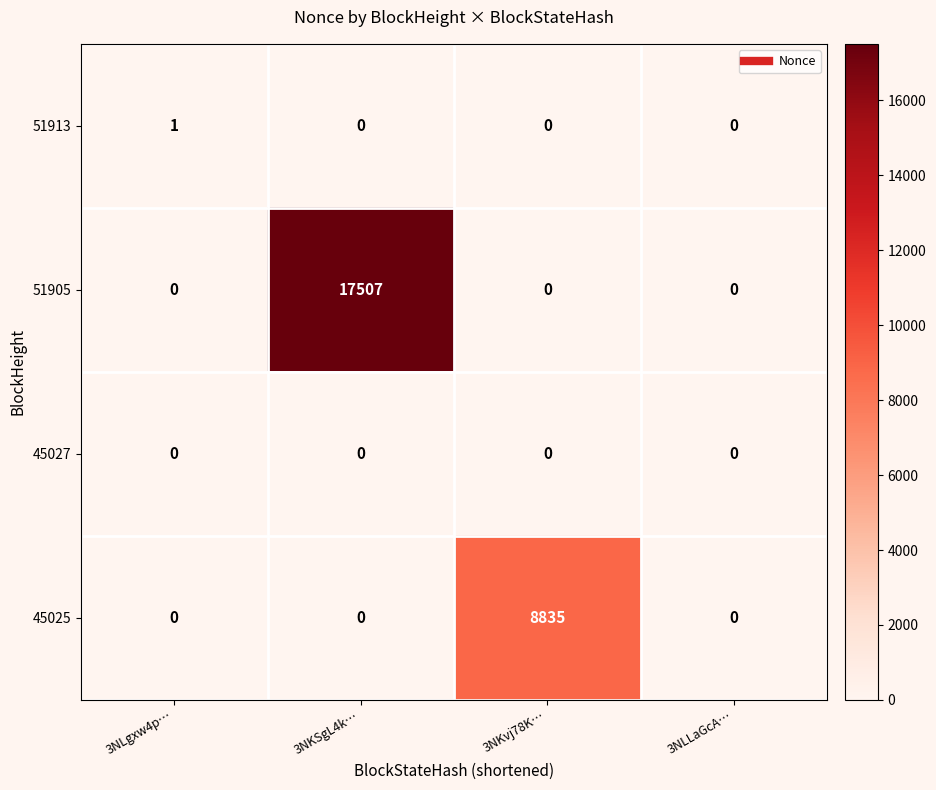

At how many categories does at least one series exceed 7250?

2